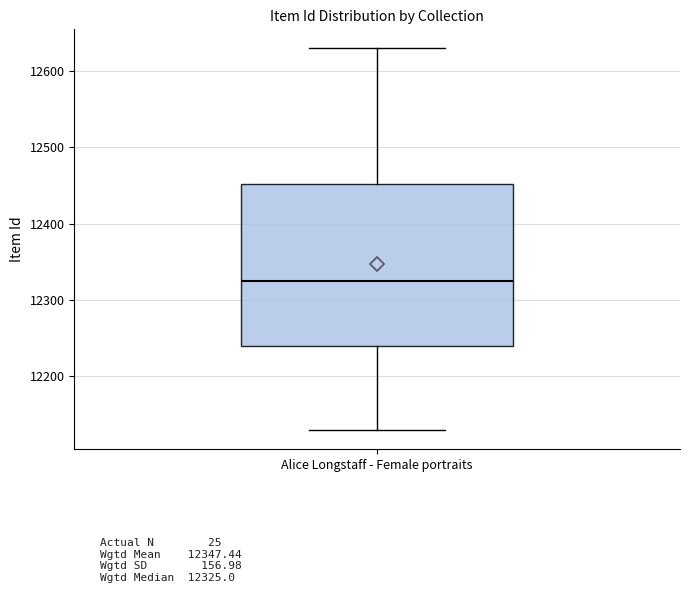

Read this box plot against the y-axis: the position of the median line, the range covered by the box, and the ends of both whiskers. The values are not printed on the chart, so give them approximately, as read against the axis.

median 12330, box 12240 to 12450, whiskers 12130 to 12630